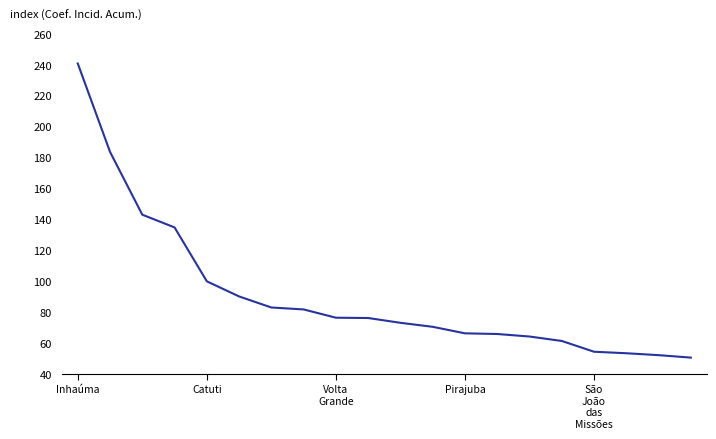

Count the number of values greater than 76.

10